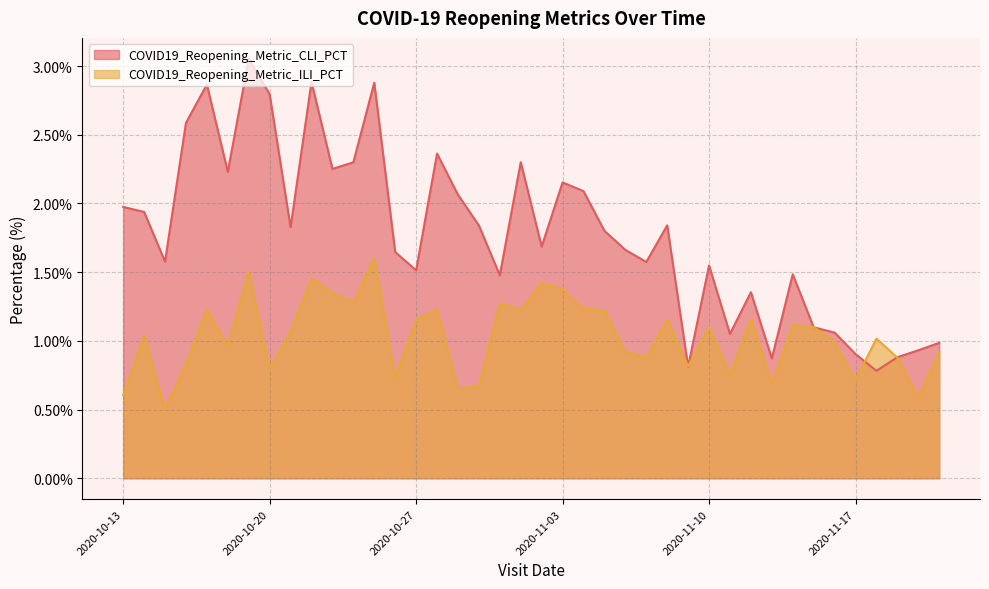

What position from the left is 2020-10-20?

8